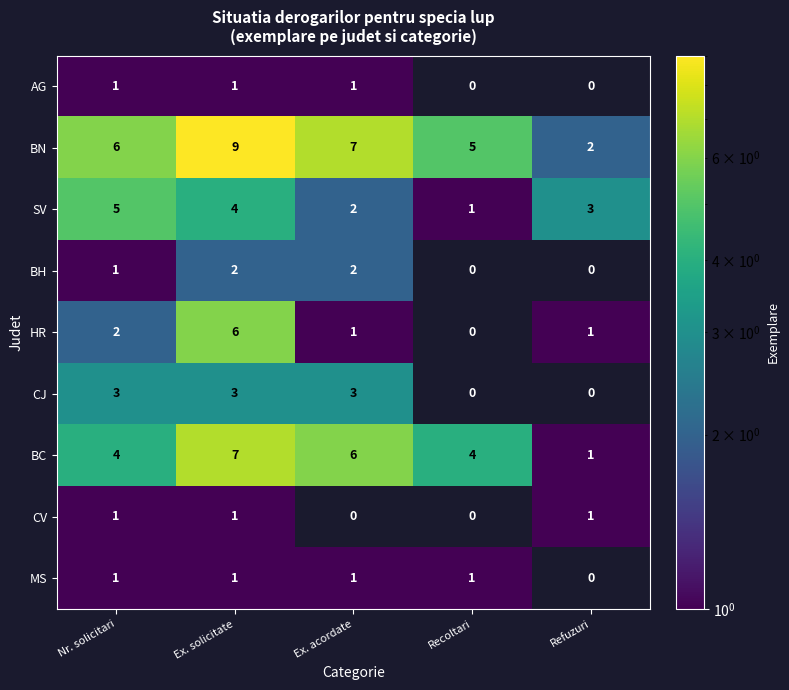

Rank the categories by BN value from lowest to highest.

Refuzuri, Recoltari, Nr. solicitari, Ex. acordate, Ex. solicitate